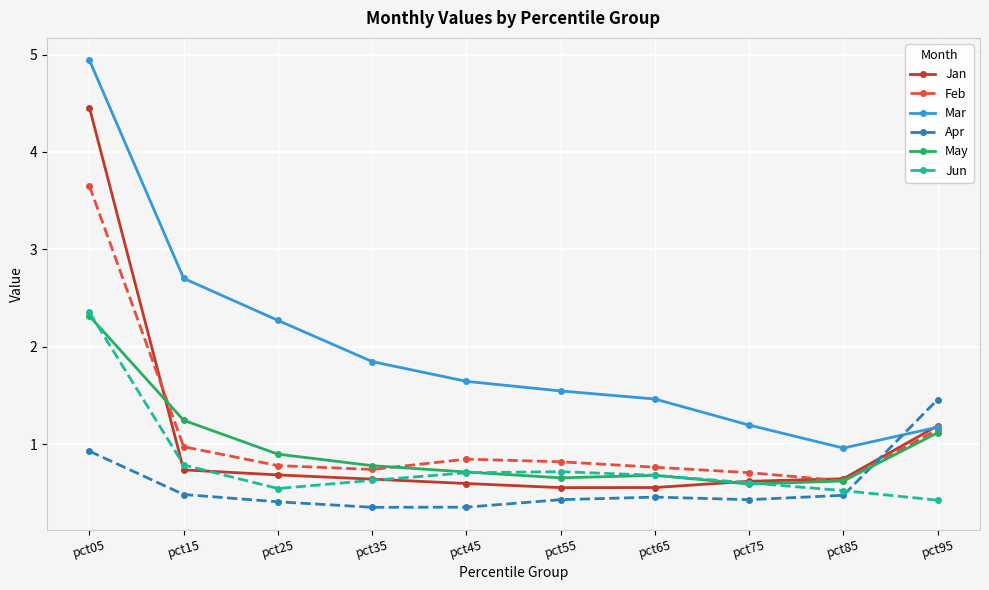

In Jan, how many points are lower than both neighbors (excluding endpoints)?

1